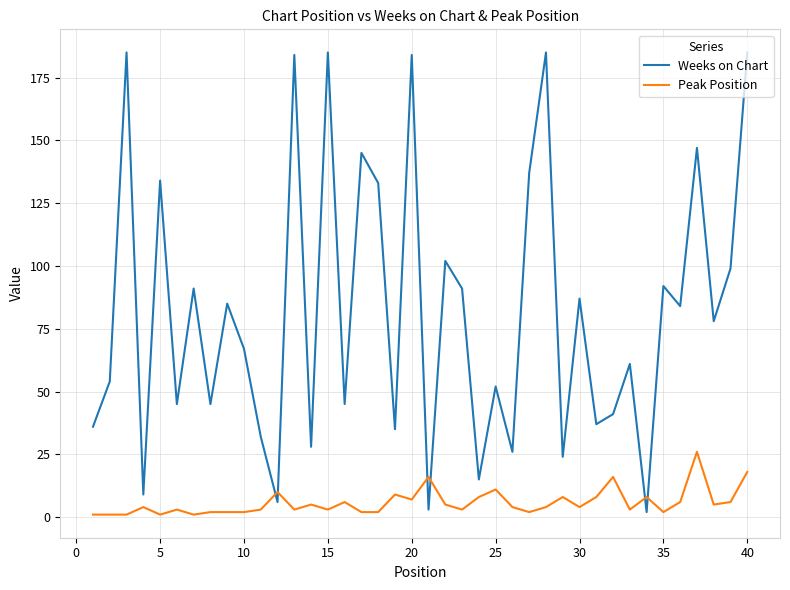

Which series has the widest spread of values?

Weeks on Chart